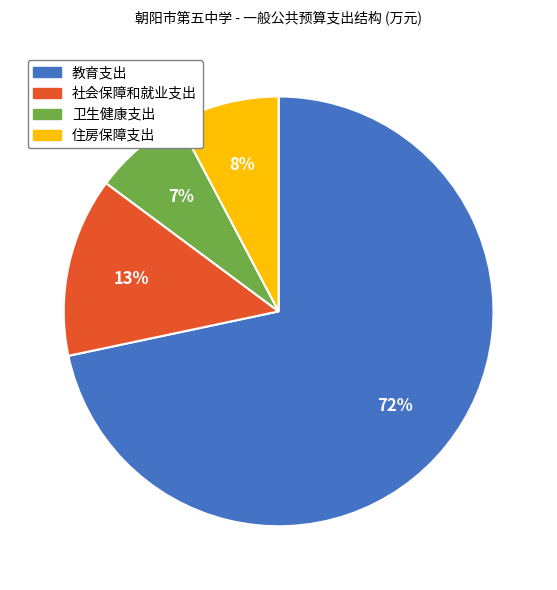

What is the largest slice in the pie chart?

教育支出